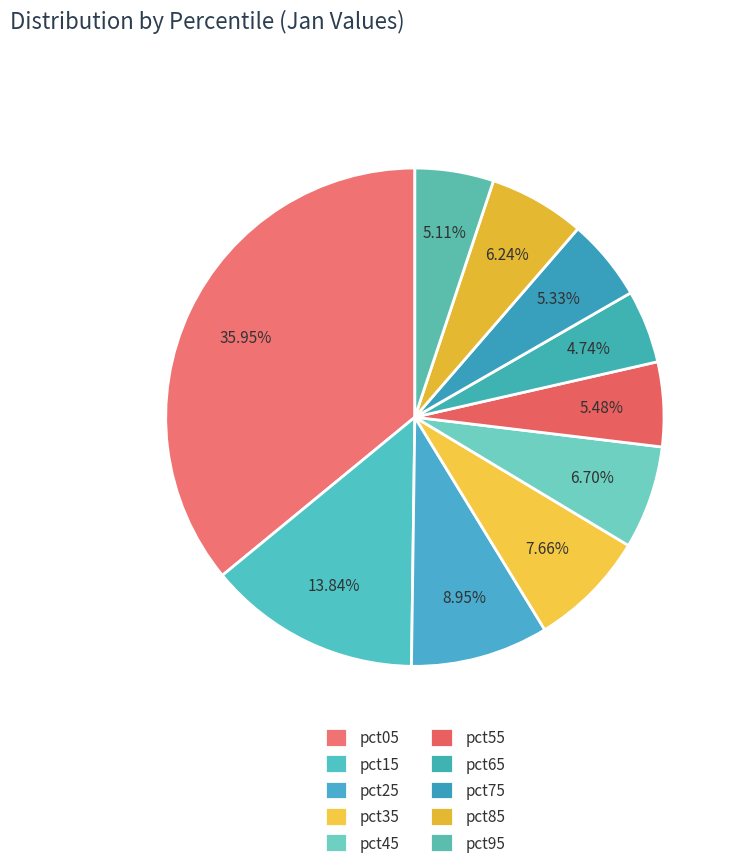

How many slices are in this pie chart?

10